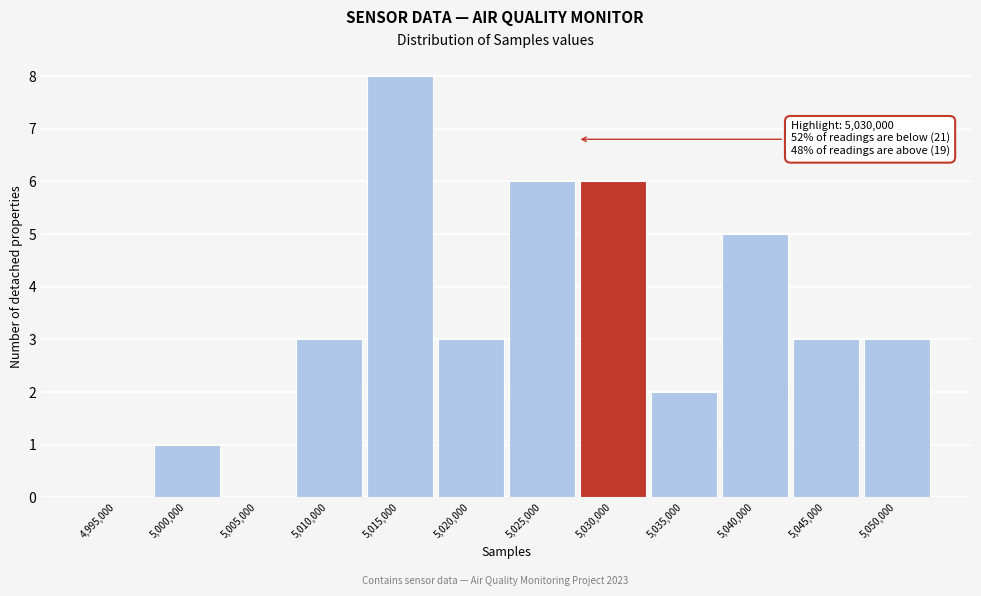

Reading left to right, what are all the values shown in this chart?

4,995,000=0	5,000,000=1	5,005,000=0	5,010,000=3	5,015,000=8	5,020,000=3	5,025,000=6	5,030,000=6	5,035,000=2	5,040,000=5	5,045,000=3	5,050,000=3